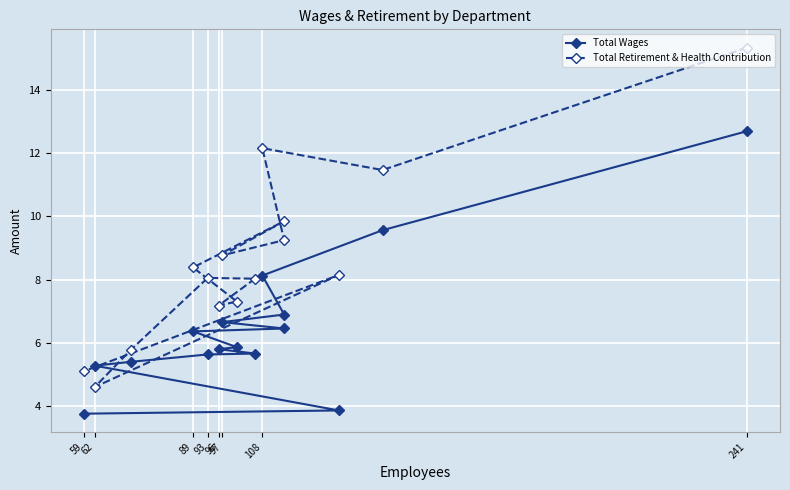

Count the number of data series in this chart.

2